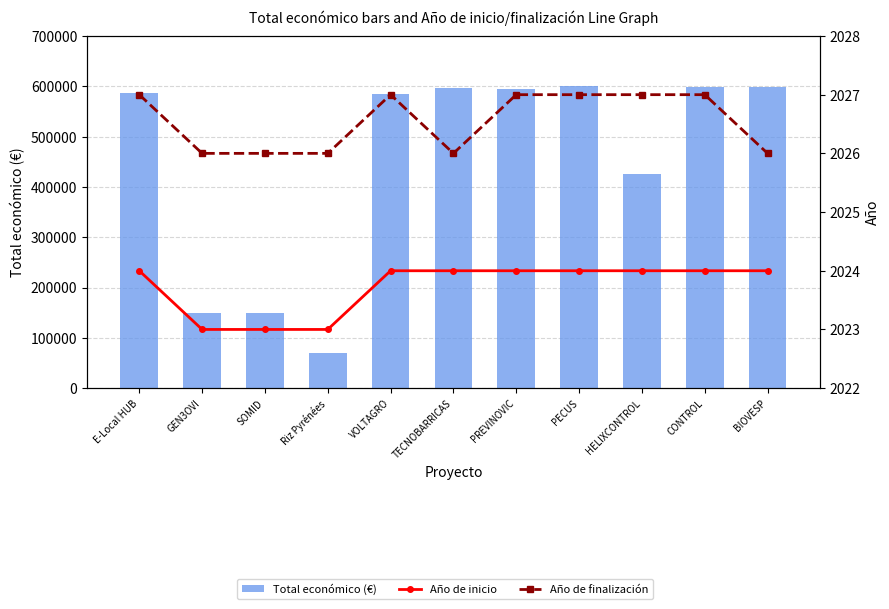

Between VOLTAGRO and TECNOBARRICAS, which series saw the biggest shift?

Total económico (€)